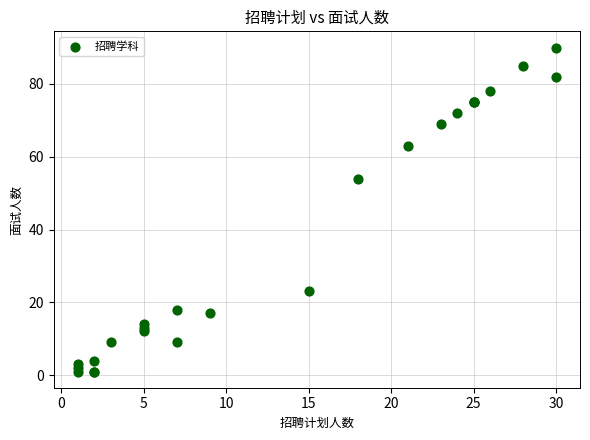

What Y value in the scatter plot is closest to 45?

54